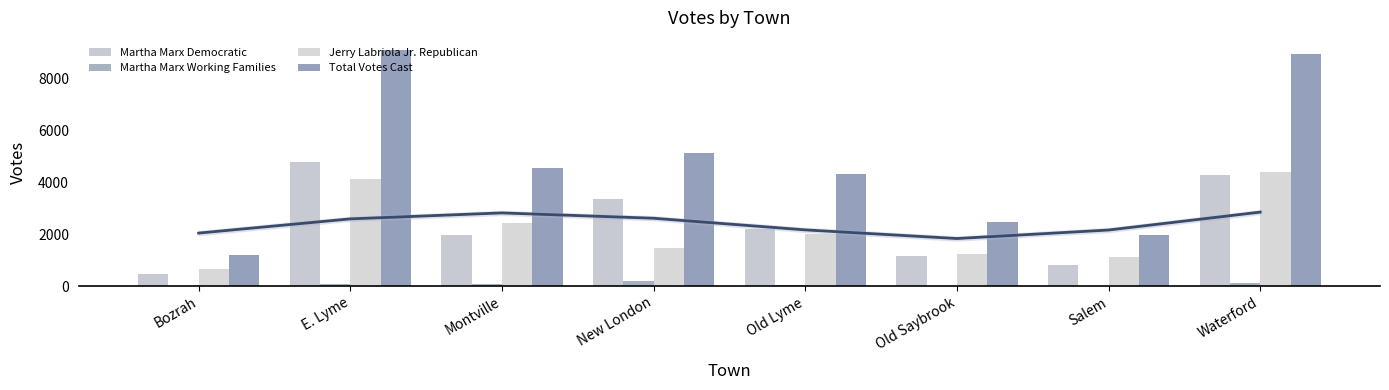

Is it true that Martha Marx Working Families equals 69 at Montville?

True